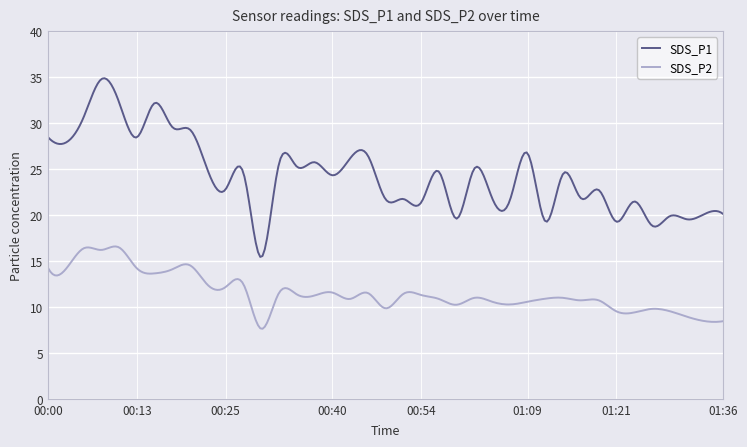

Which series has the largest range (max minus min)?

SDS_P1